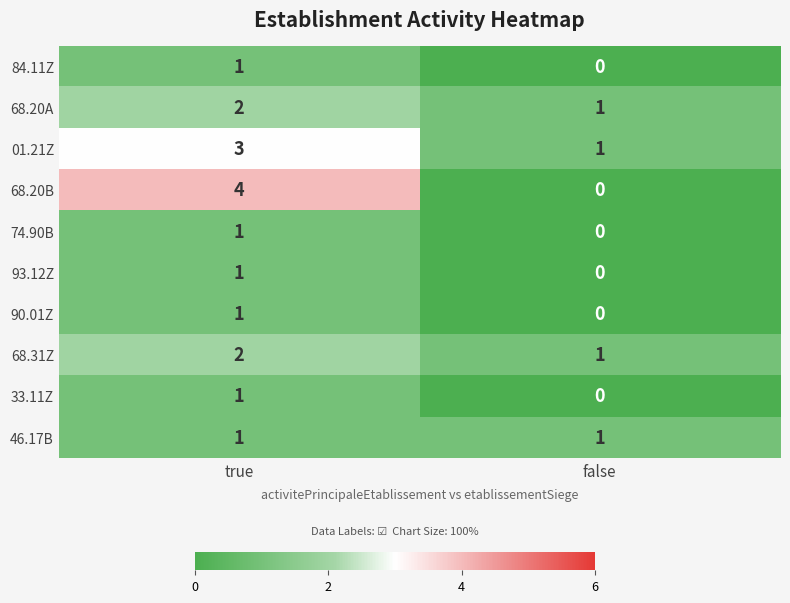

Which series changed the most between true and false?

68.20B